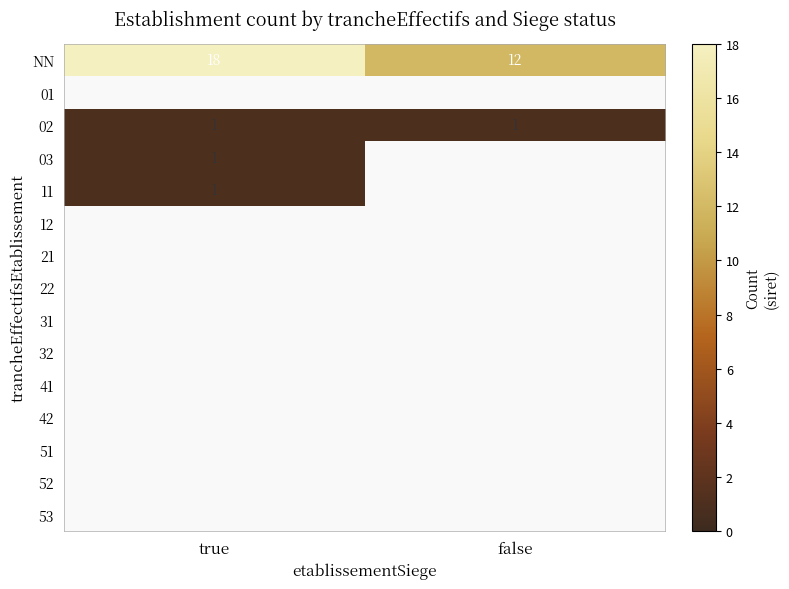

At how many categories does at least one series exceed 16?

1